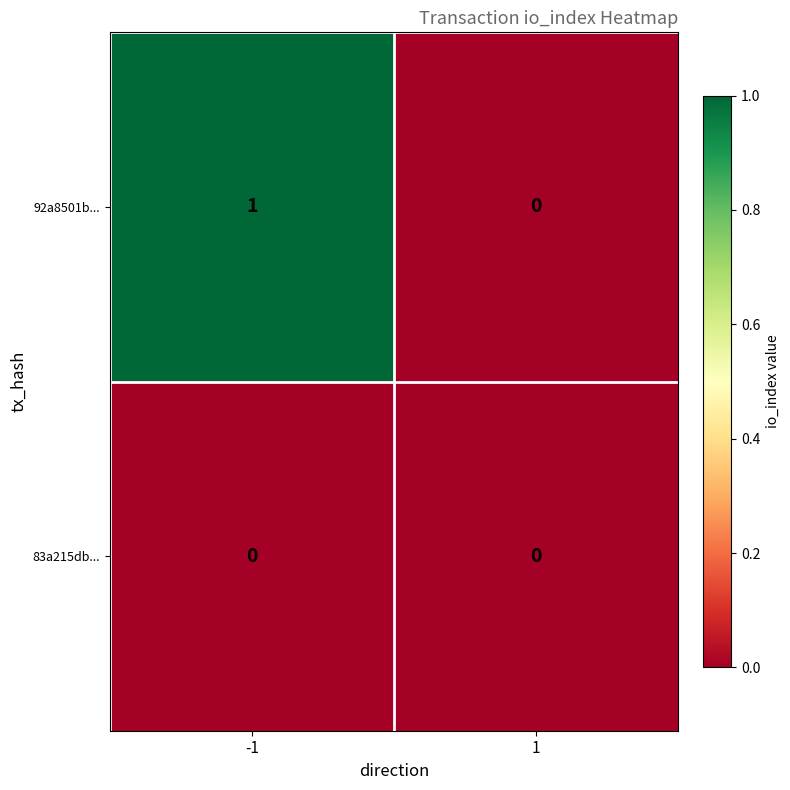

The 83a215db... series shows 0 at -1. True or false?

True